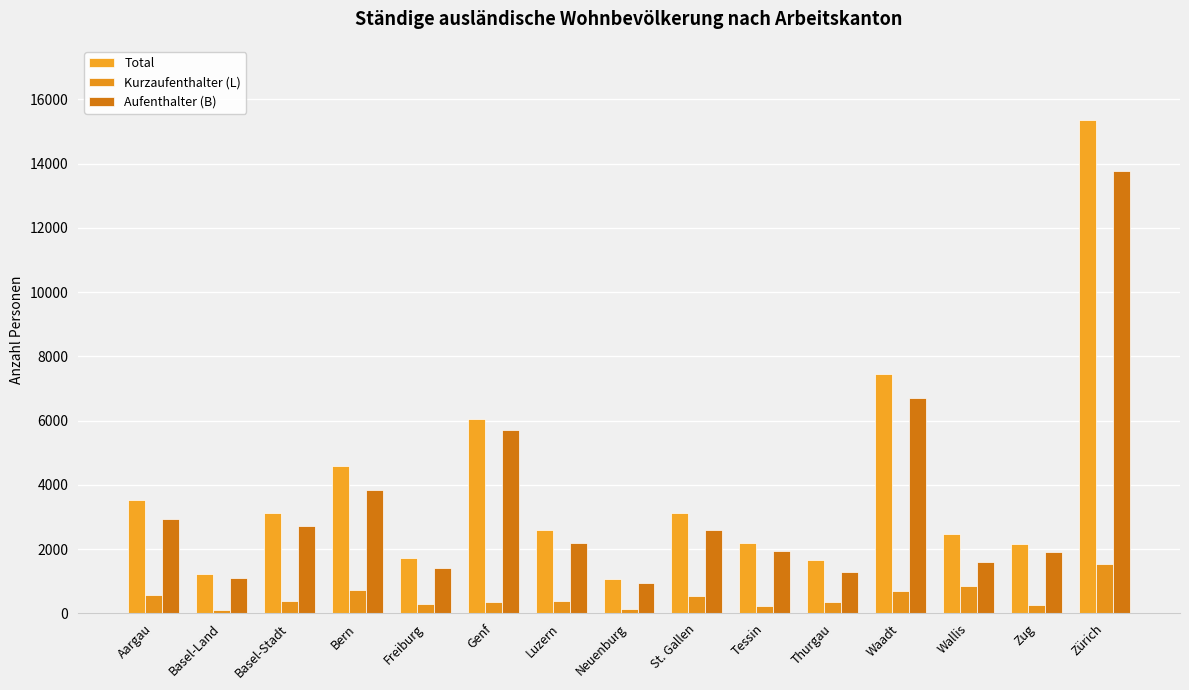

What is the difference between the maximum and second lowest values in the Kurzaufenthalter (L) series?

1409